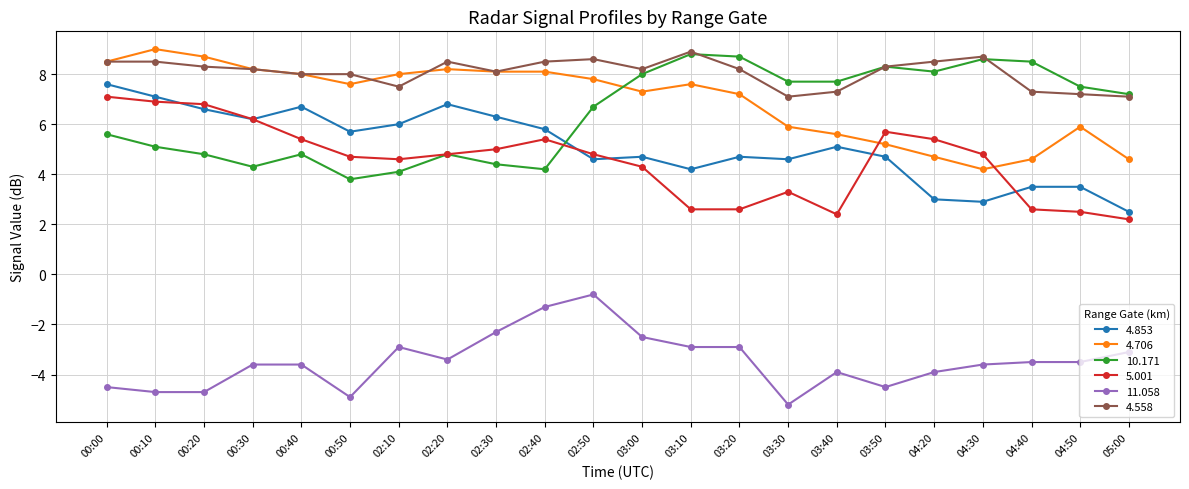

What is the label of the 6th point from the right?

03:50